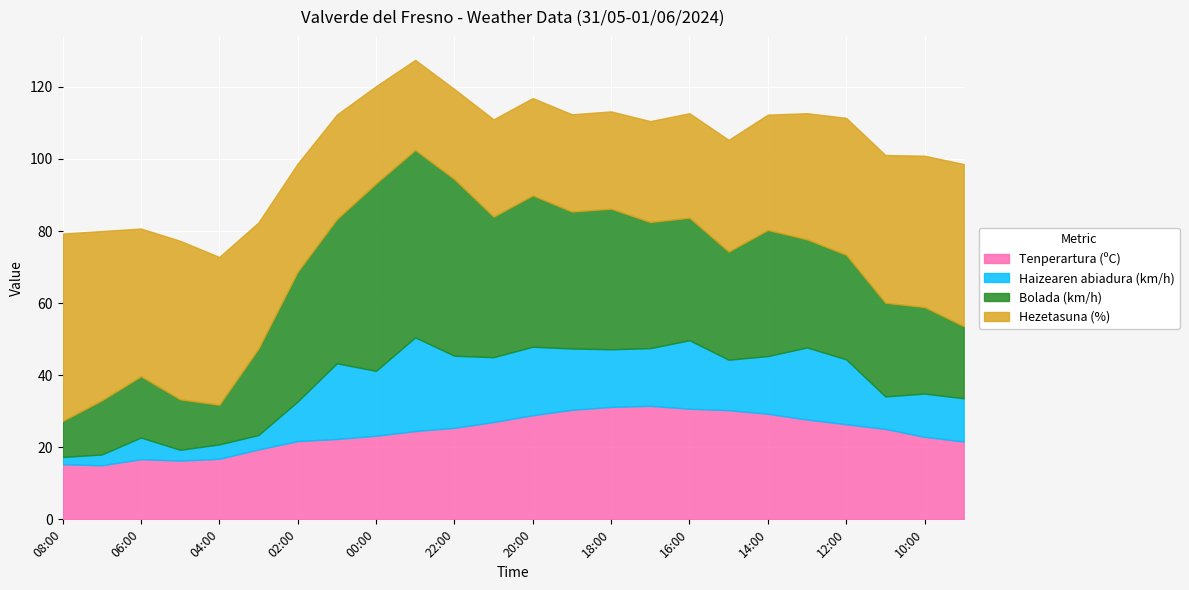

Where is the first local minimum for Bolada (km/h)?

04:00